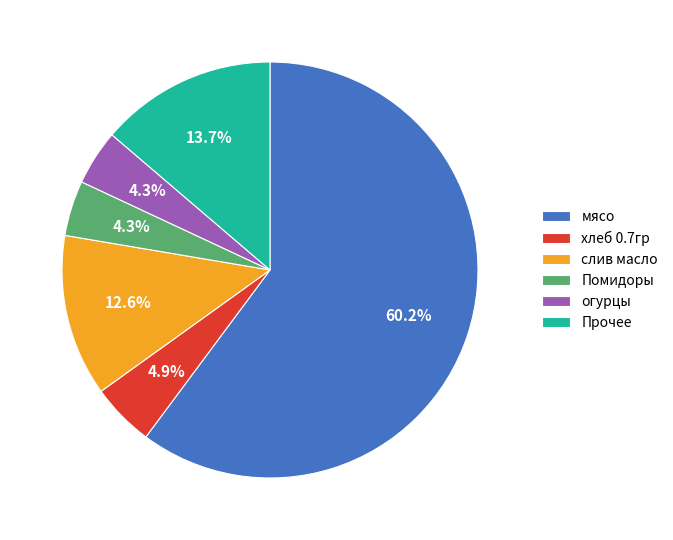

Between Прочее and мясо, which is larger?

мясо